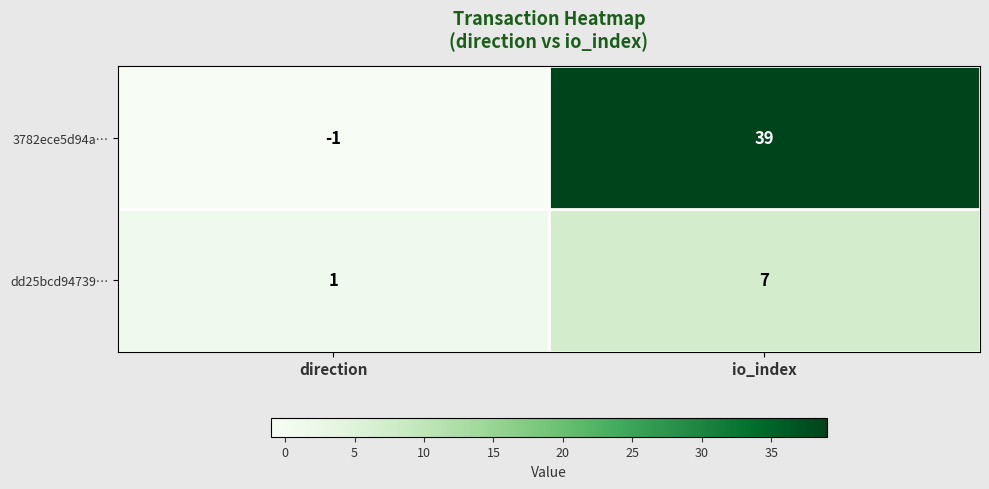

Which category has the highest value across all series?

io_index